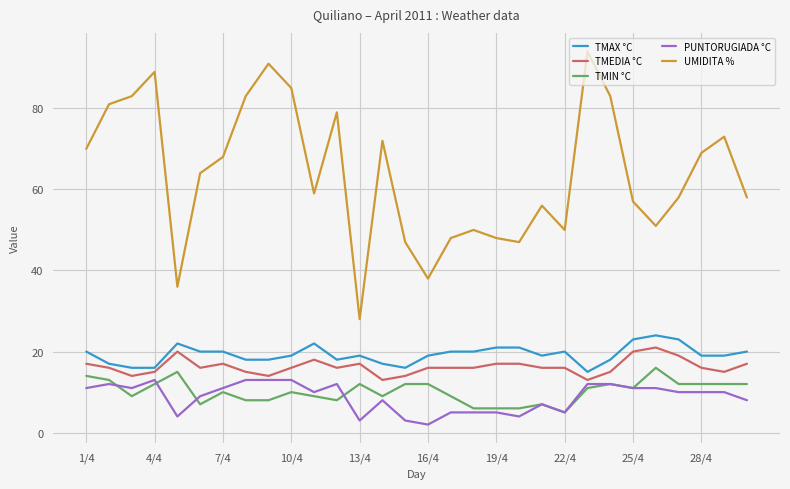

Which series has the largest range (max minus min)?

UMIDITA %